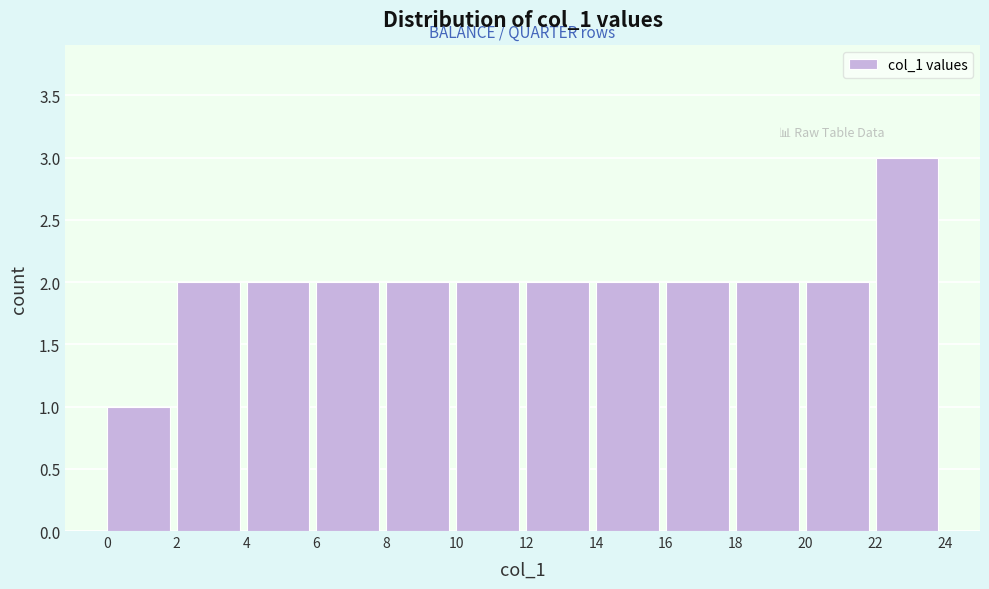

Reading left to right, list every bar in this chart as the range it spans on the x-axis followed by its height. The values are not printed on the chart, so give them approximately, as read against the axis.

0 to 2: 1
2 to 4: 2
4 to 6: 2
6 to 8: 2
8 to 10: 2
10 to 12: 2
12 to 14: 2
14 to 16: 2
16 to 18: 2
18 to 20: 2
20 to 22: 2
22 to 24: 3